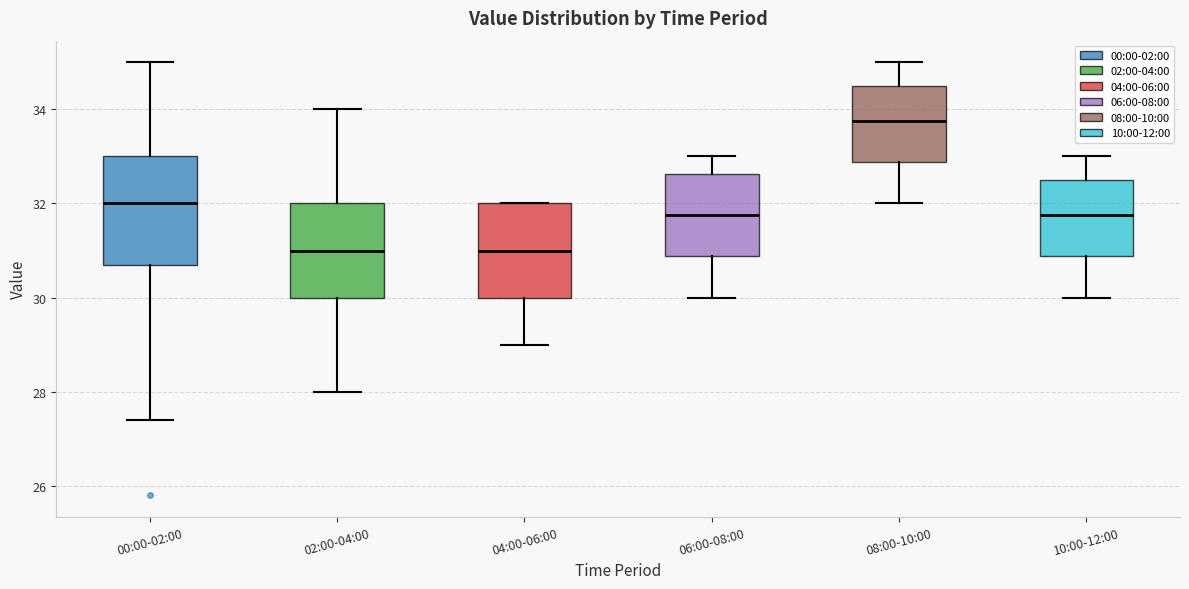

Which box has the highest median line?

08:00-10:00